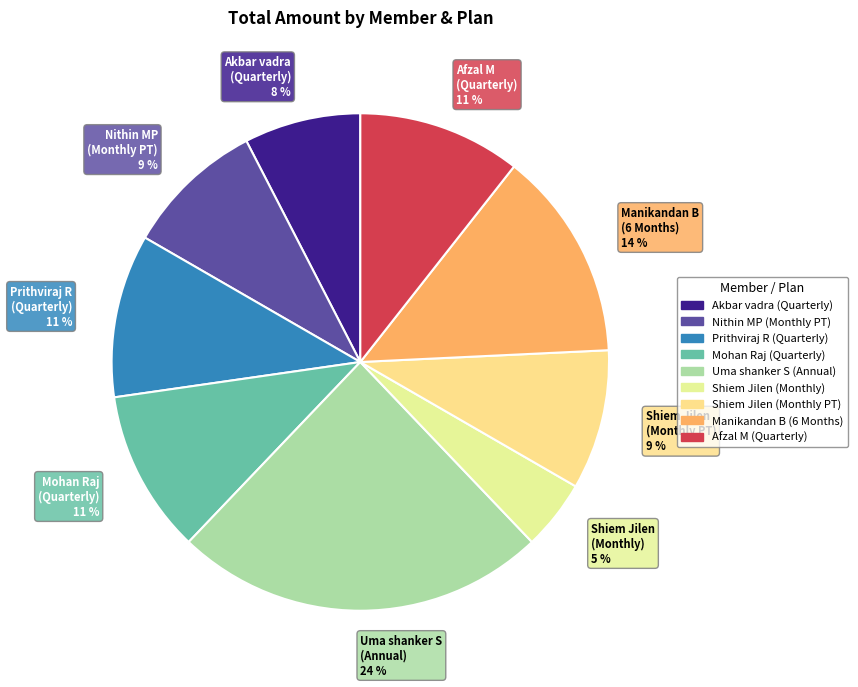

Combined, do Manikandan B (6 Months) 14 % and Prithviraj R (Quarterly) 11 % account for over 50%?

No